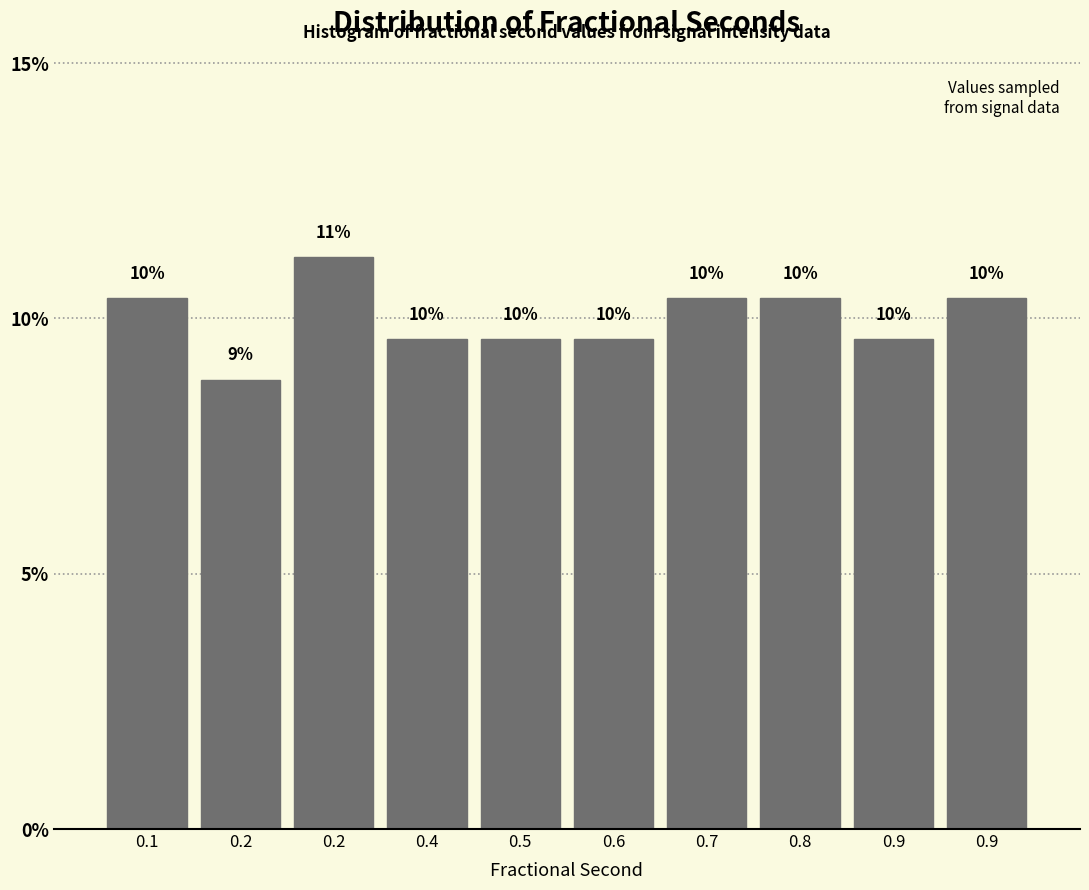

Are the bars horizontal?

No